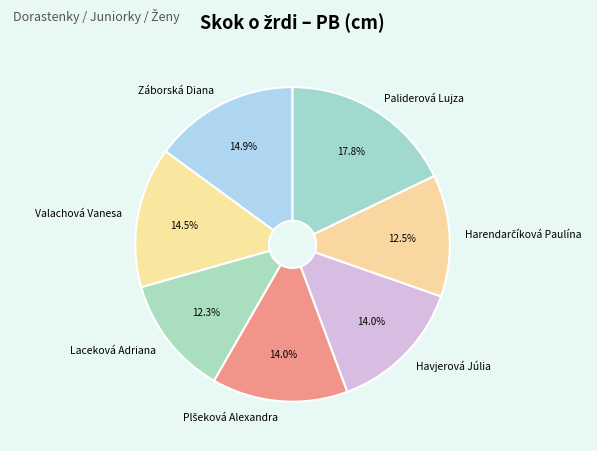

Which category has the biggest portion of the pie?

Paliderová Lujza